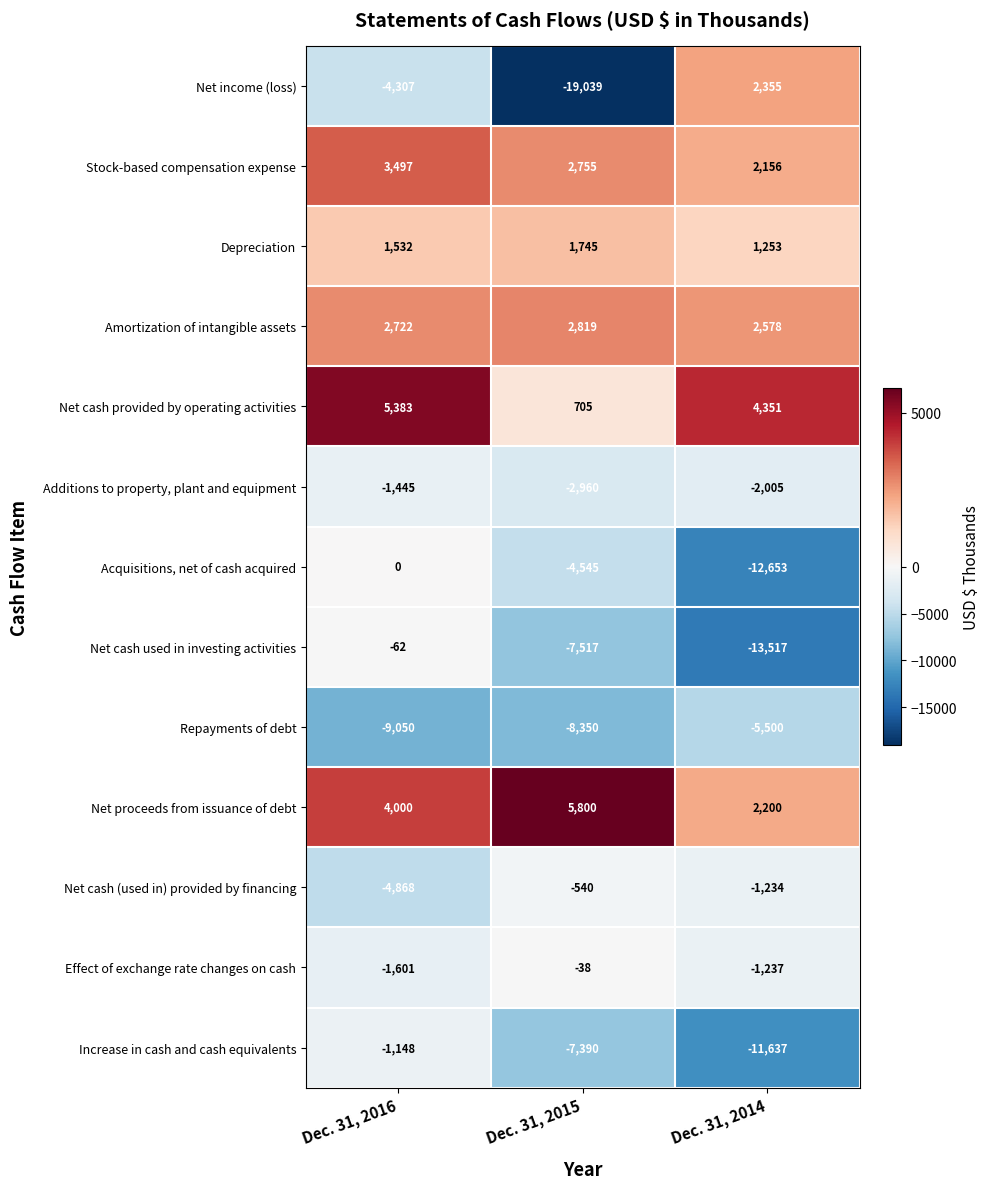

What is the difference between the Repayments of debt values at Dec. 31, 2014 and Dec. 31, 2015?

2850